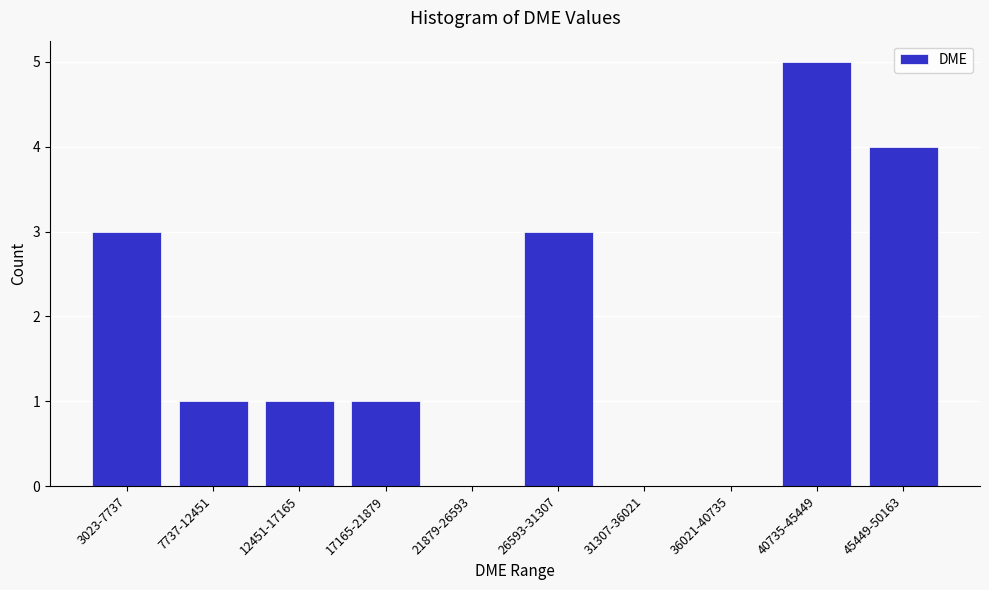

Reading left to right, what are all the values shown in this chart?

3023-7737=3	7737-12451=1	12451-17165=1	17165-21879=1	21879-26593=0	26593-31307=3	31307-36021=0	36021-40735=0	40735-45449=5	45449-50163=4